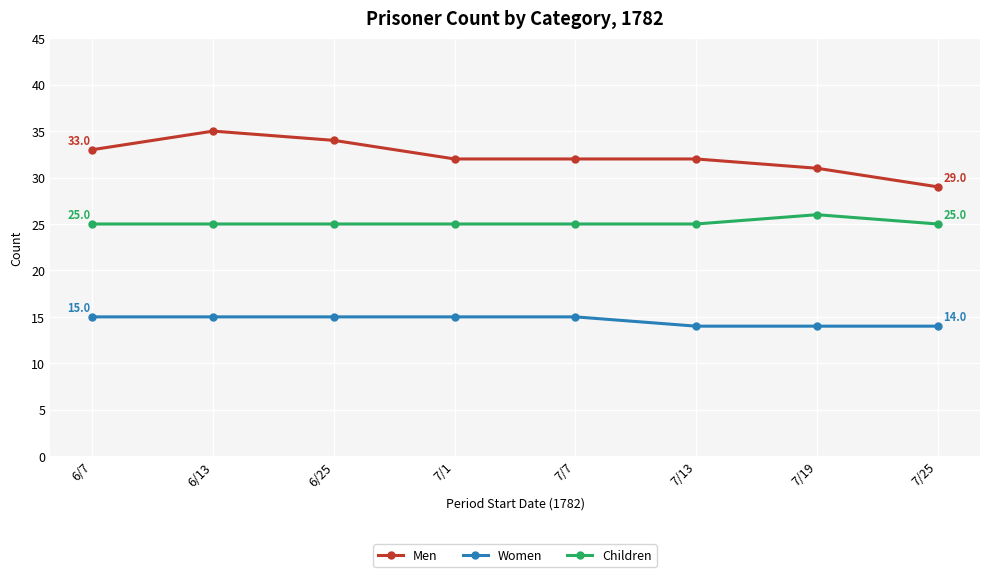

The value of Men at 7/1 is 21. True or false?

False